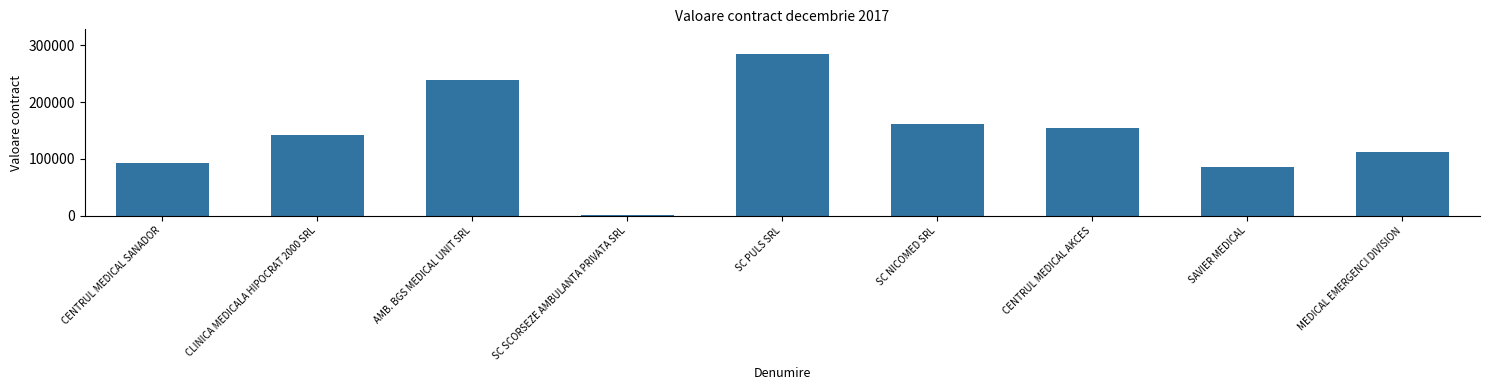

What value does the data have at MEDICAL EMERGENCI DIVISION?

111938.5